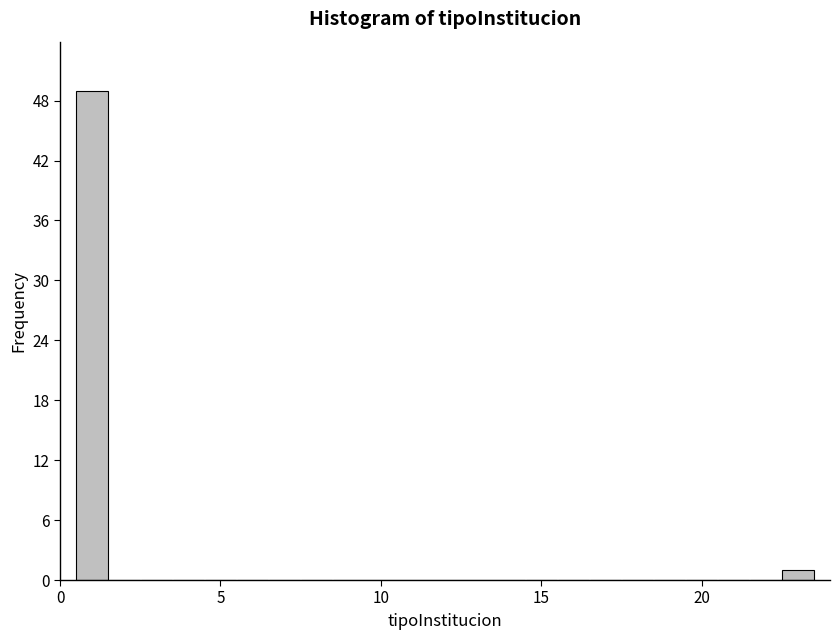

Read against the x-axis, roughly where is the centre of the tallest bar?

1.0